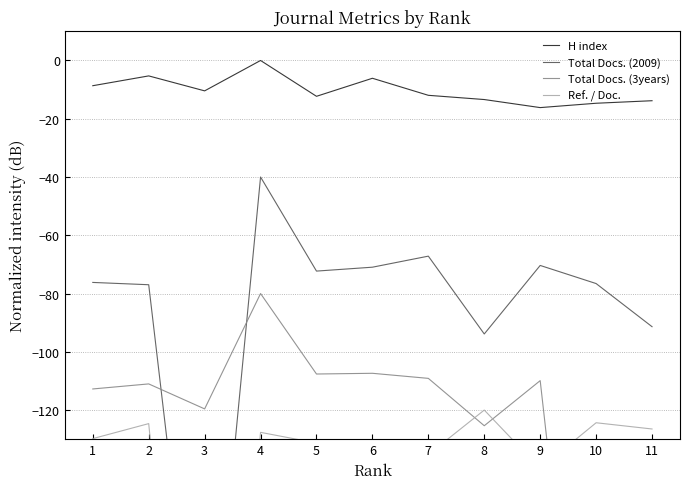

Rank the series by their maximum value, from highest to lowest.

H index, Total Docs. (2009), Total Docs. (3years), Ref. / Doc.